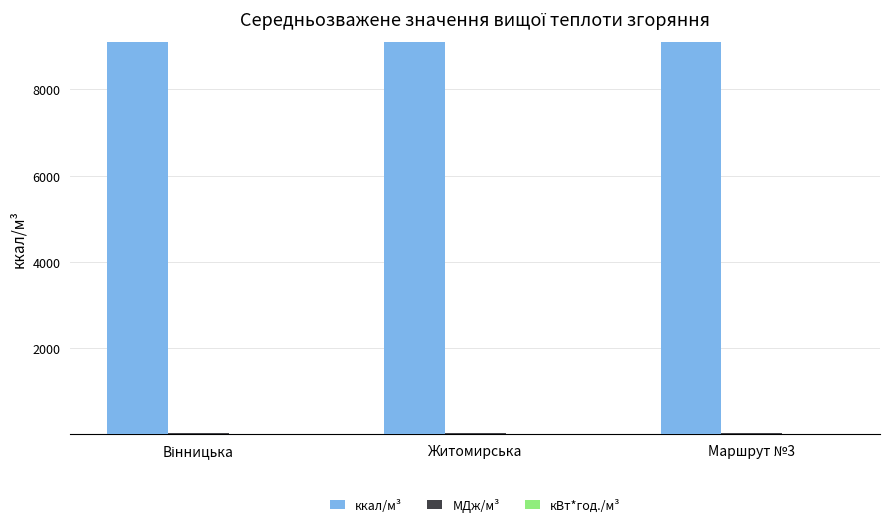

Which series has the largest total across all categories?

ккал/м³